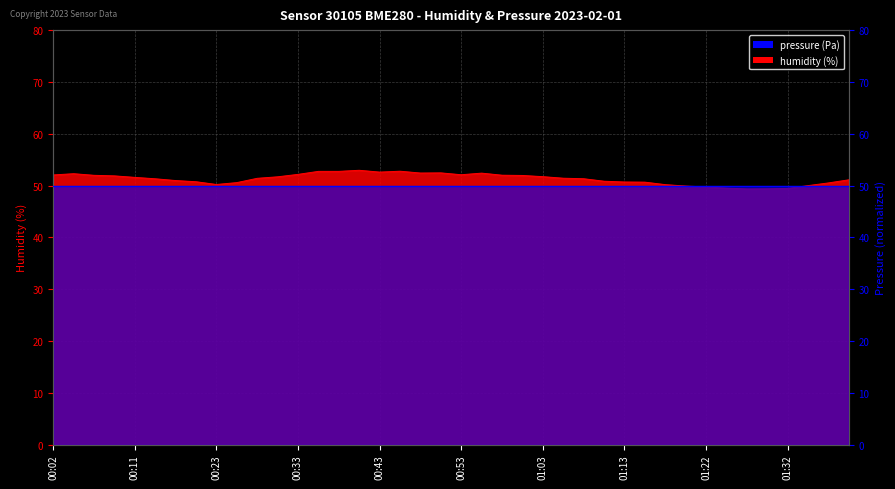

List the labels in order of value, smallest first.

01:27, 01:30, 01:32, 01:25, 01:22, 01:20, 01:34, 01:17, 00:23, 01:37, 00:26, 01:15, 01:13, 00:21, 01:10, 00:16, 01:39, 00:14, 01:08, 00:28, 01:05, 00:11, 00:31, 01:03, 00:09, 01:00, 00:06, 00:58, 00:02, 00:53, 00:33, 00:04, 00:55, 00:48, 00:51, 00:43, 00:36, 00:38, 00:46, 00:41